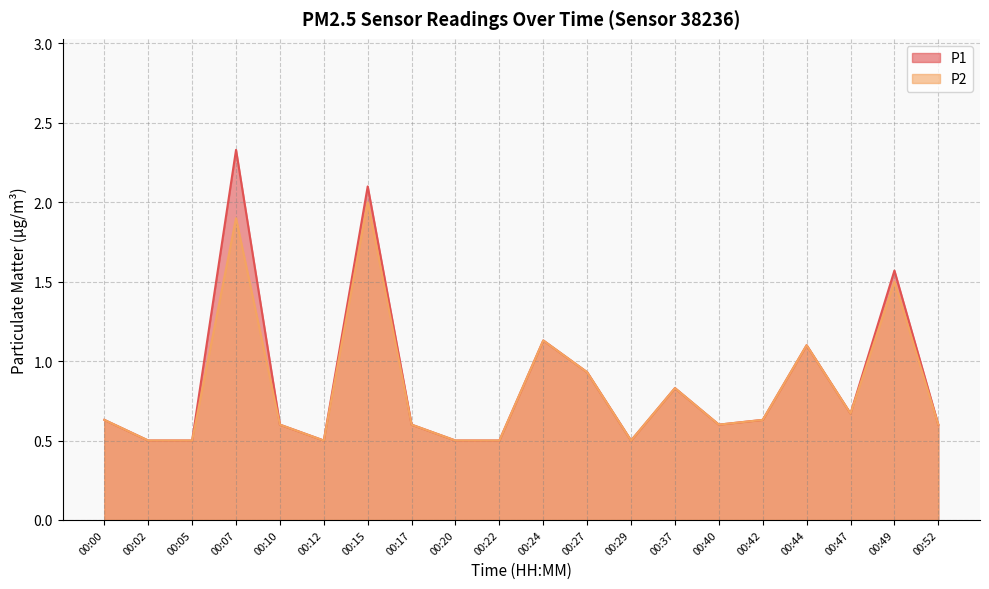

At which label does P2 reach its peak?

00:15